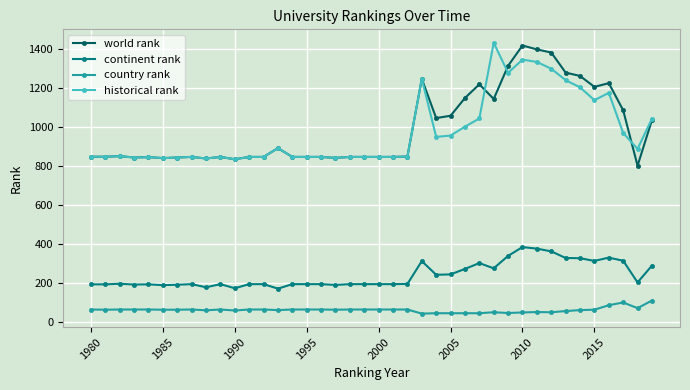

What is the greatest value displayed?

1431.5